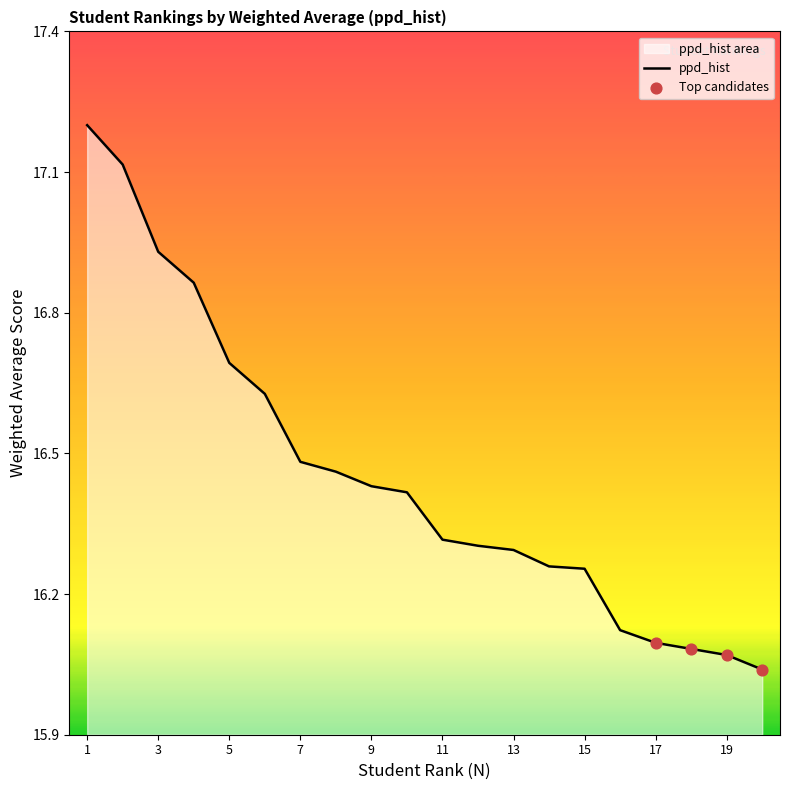

Which has a higher value, 19 or 9?

9